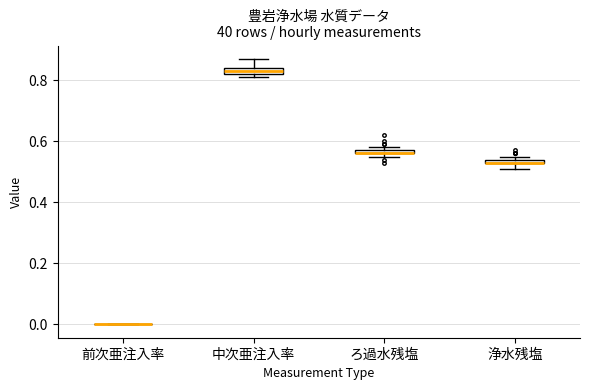

Where does the upper whisker of the box for 中次亜注入率 end on the y-axis? The values are not printed on the chart, so give them approximately, as read against the axis.

0.88